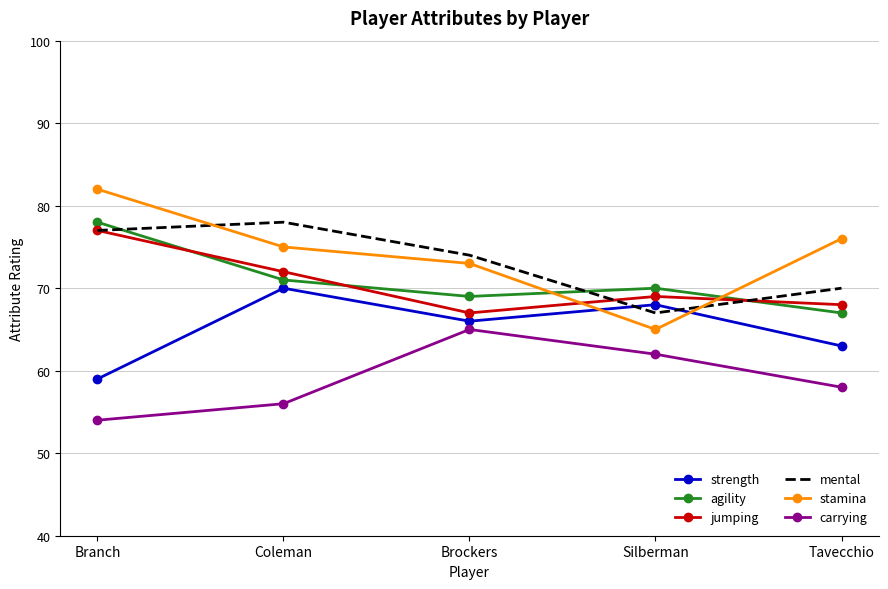

Between which two adjacent categories do mental and agility first intersect?

Branch and Coleman